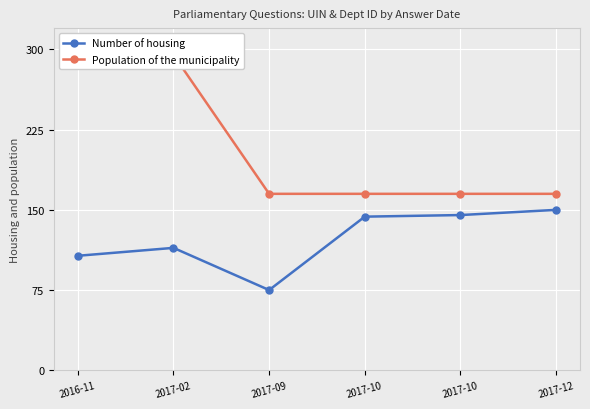

At which category does the chart reach its peak across all series?

2016-11